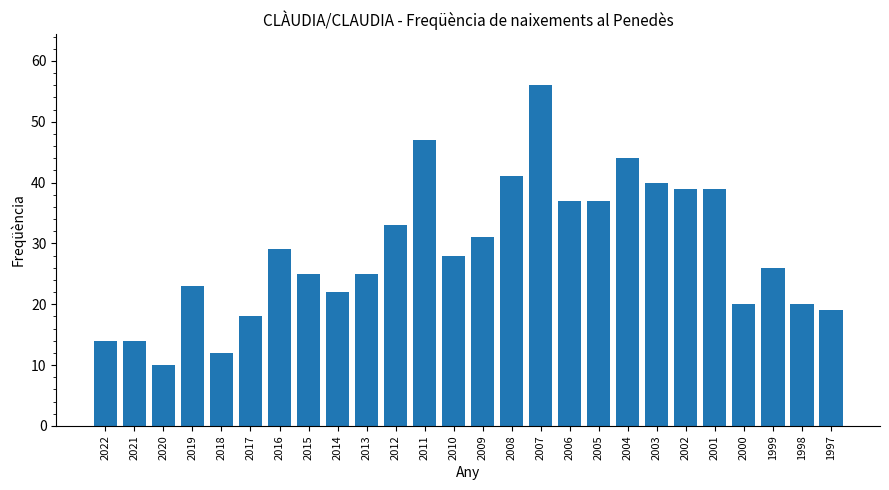

The value at 2007 is 91. True or false?

False